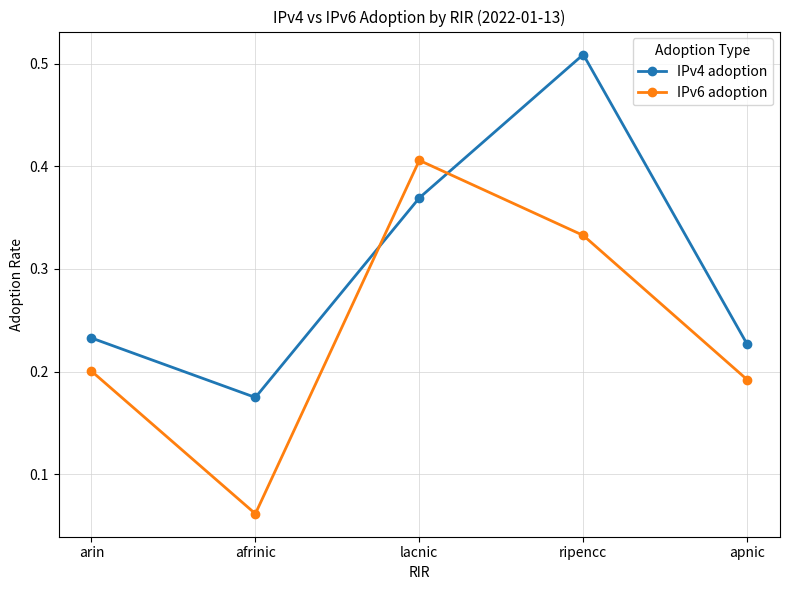

List the series in order of their peak value, highest first.

IPv4 adoption, IPv6 adoption